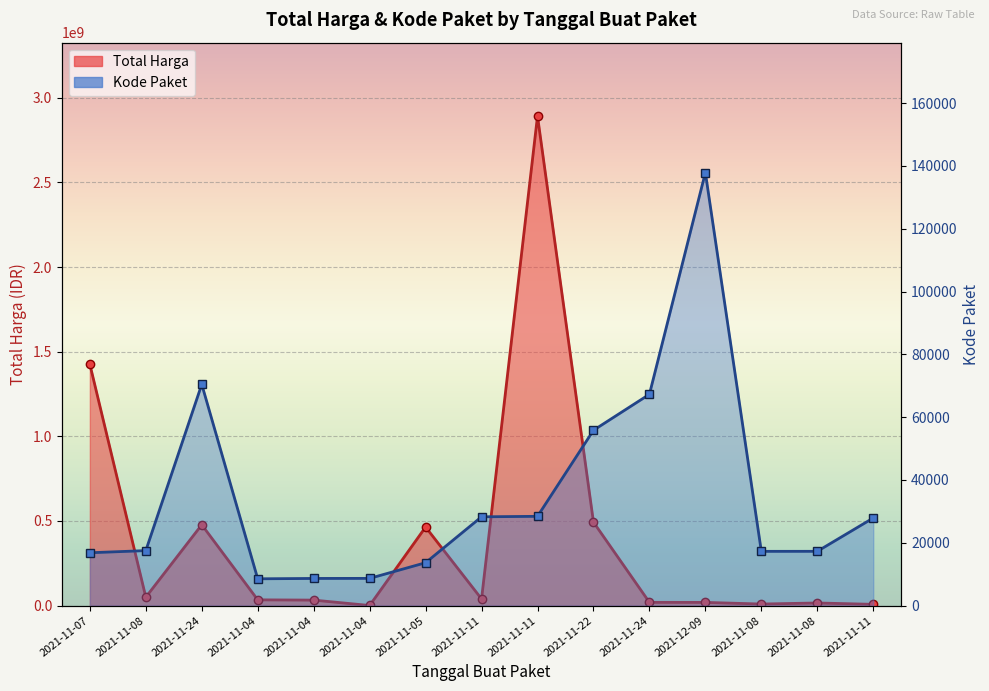

True or false: Kode Paket has more than 2 points higher than both neighbors.

False